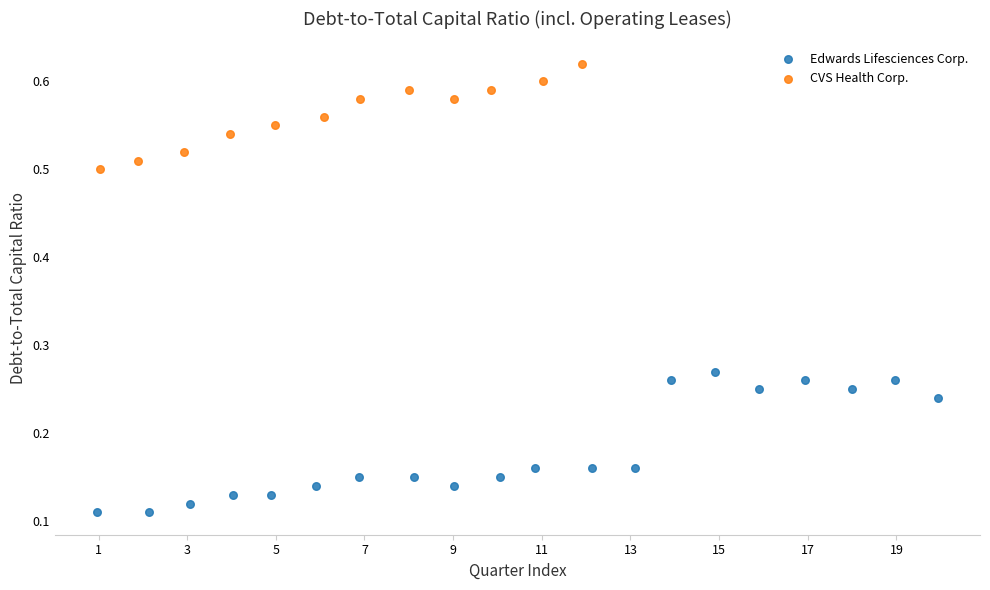

Which series has the widest spread of Y values?

Edwards Lifesciences Corp.